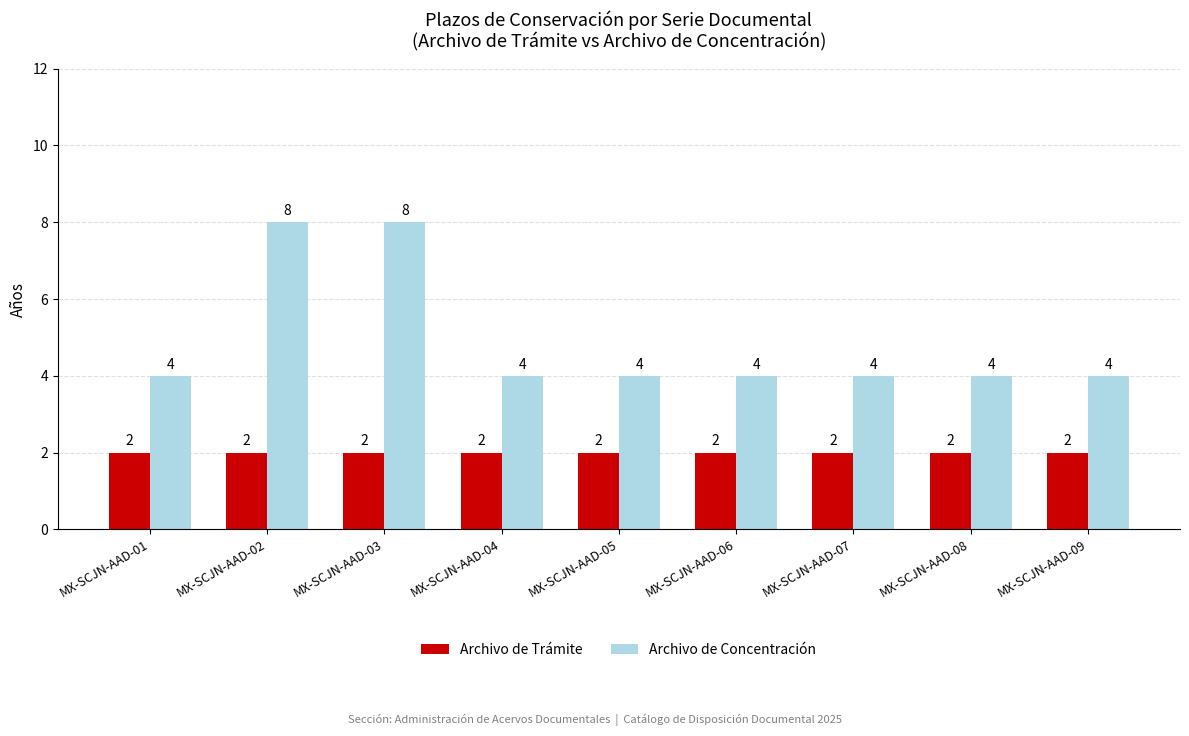

How many Archivo de Concentración values are between 4 and 5?

7